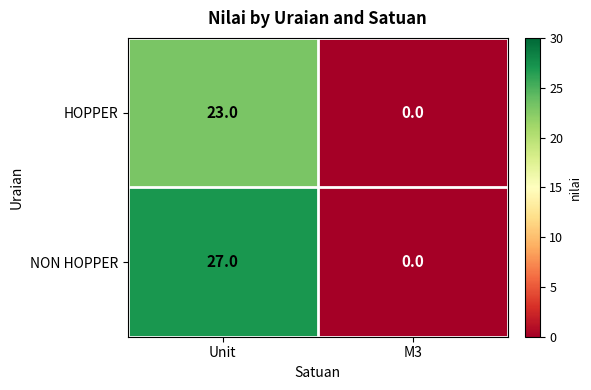

Read the NON HOPPER value at Unit, to the nearest 5.

25